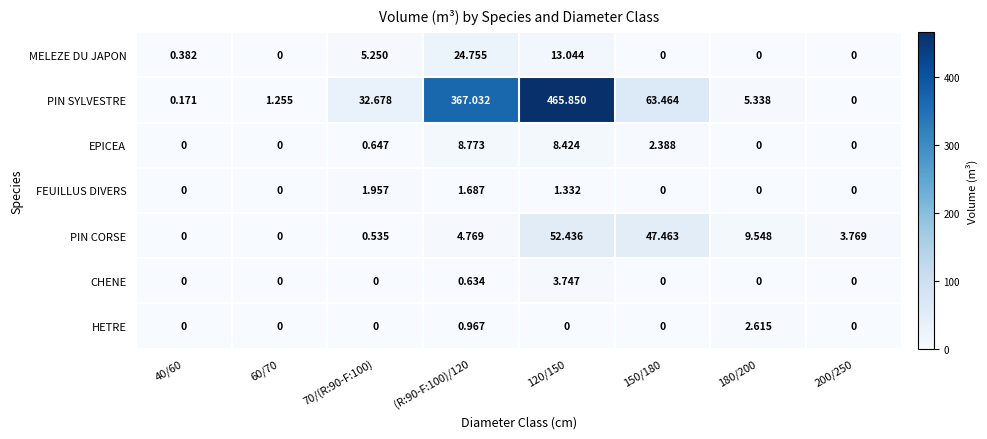

Is the value of FEUILLUS DIVERS at 180/200 greater than the value of PIN CORSE at 200/250?

No